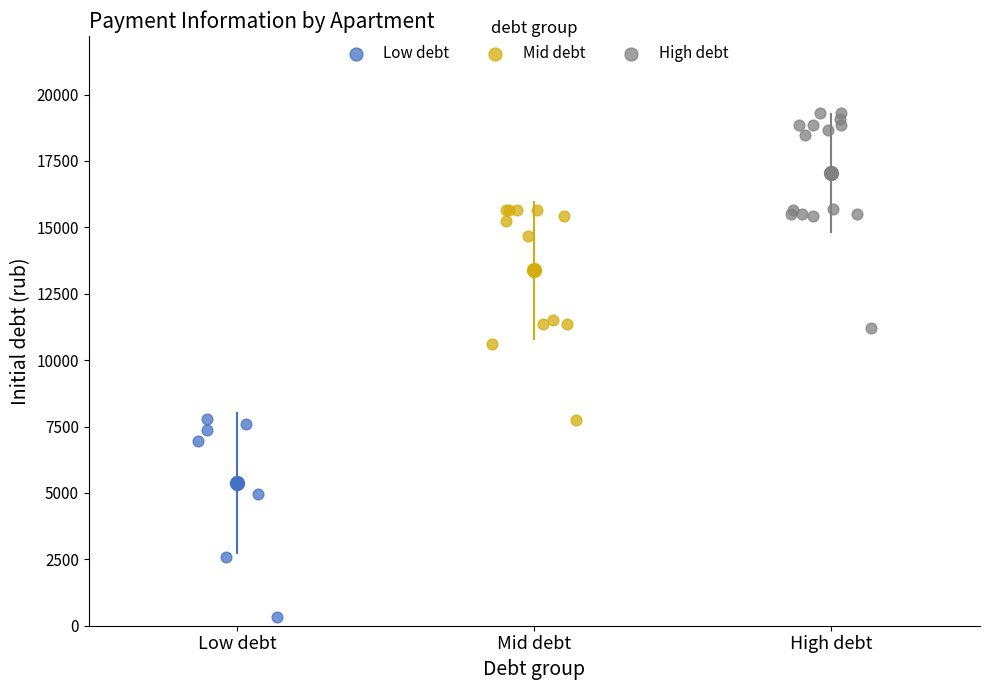

Which series reaches the maximum Y coordinate?

High debt